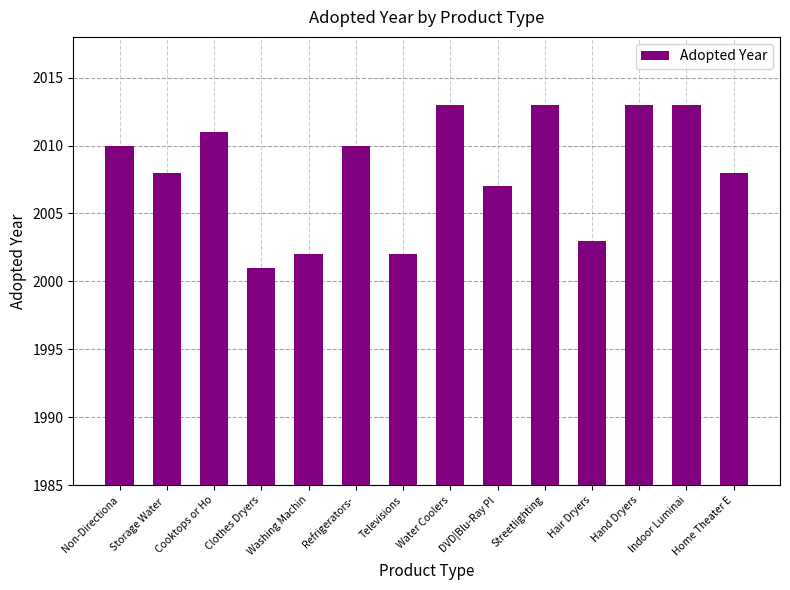

What is the average value?

2008